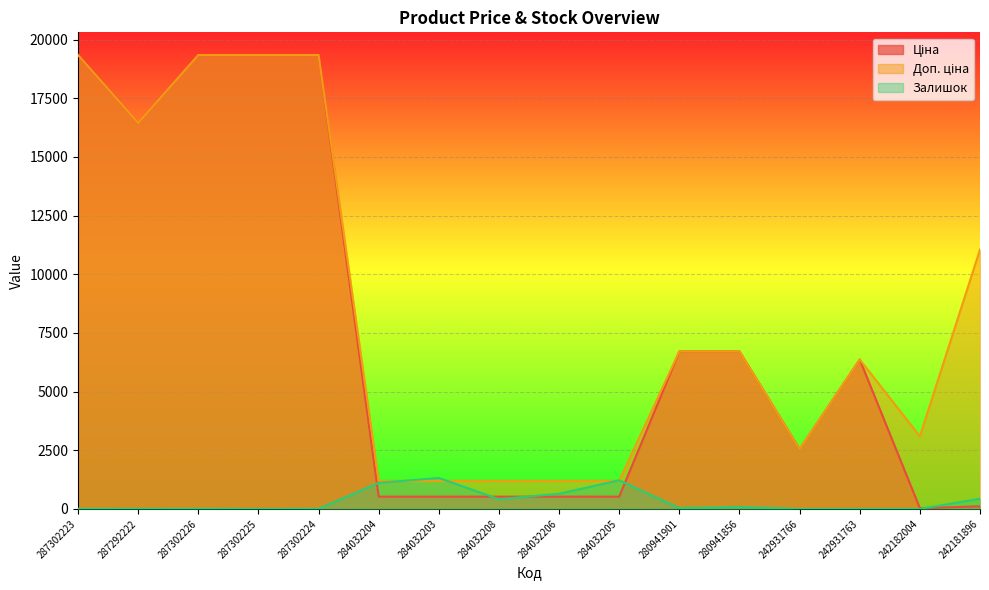

How many lines are shown in the chart?

3